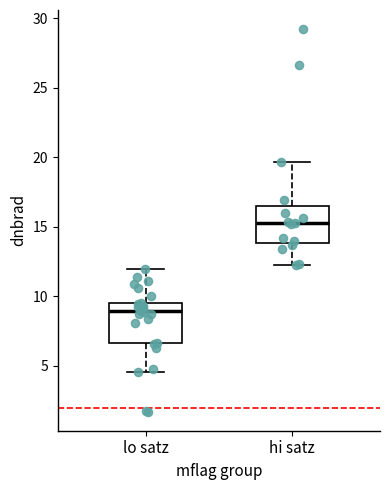

Where does the lower whisker of the box for lo satz end on the y-axis? The values are not printed on the chart, so give them approximately, as read against the axis.

4.5